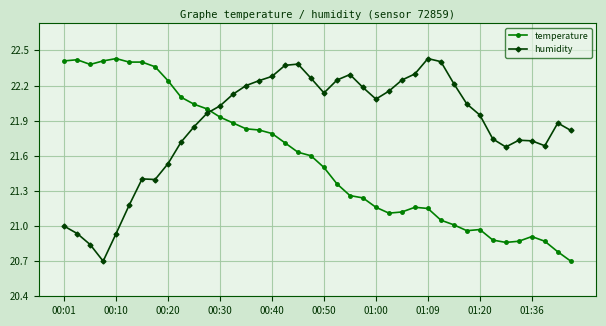

What is the smallest value displayed?

20.7